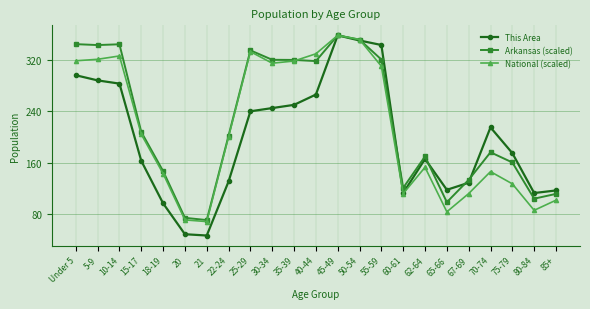

Which series has the largest total across all categories?

Arkansas (scaled)